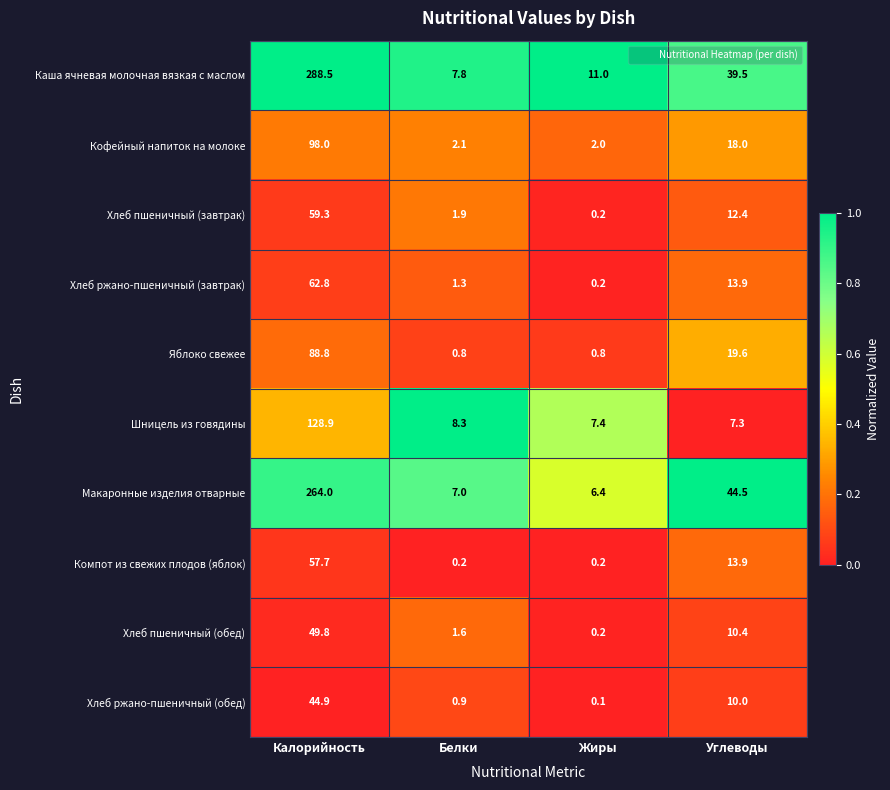

At Калорийность, list the series in order from smallest to largest.

Хлеб ржано-пшеничный (обед), Хлеб пшеничный (обед), Компот из свежих плодов (яблок), Хлеб пшеничный (завтрак), Хлеб ржано-пшеничный (завтрак), Яблоко свежее, Кофейный напиток на молоке, Шницель из говядины, Макаронные изделия отварные, Каша ячневая молочная вязкая с маслом